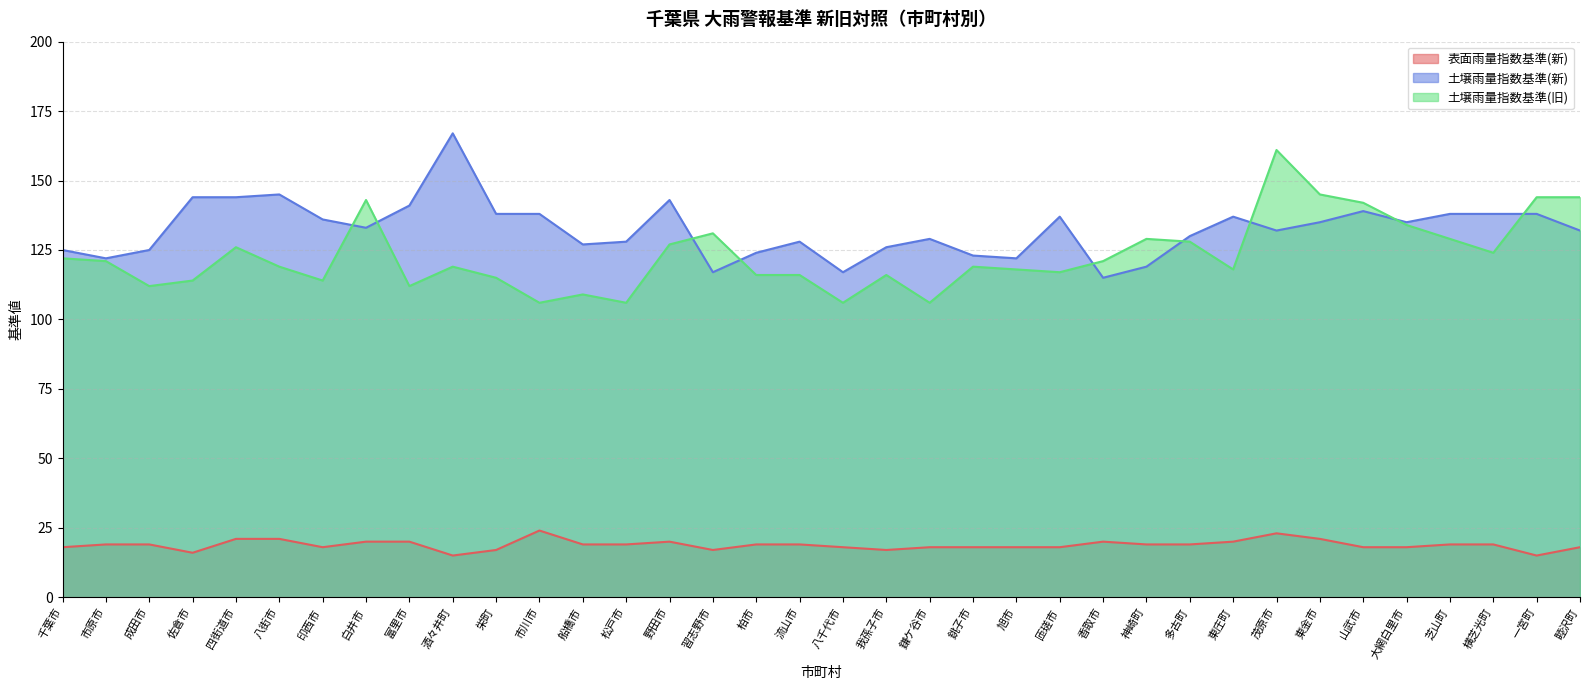

Which category has the lowest value across all series?

酒々井町